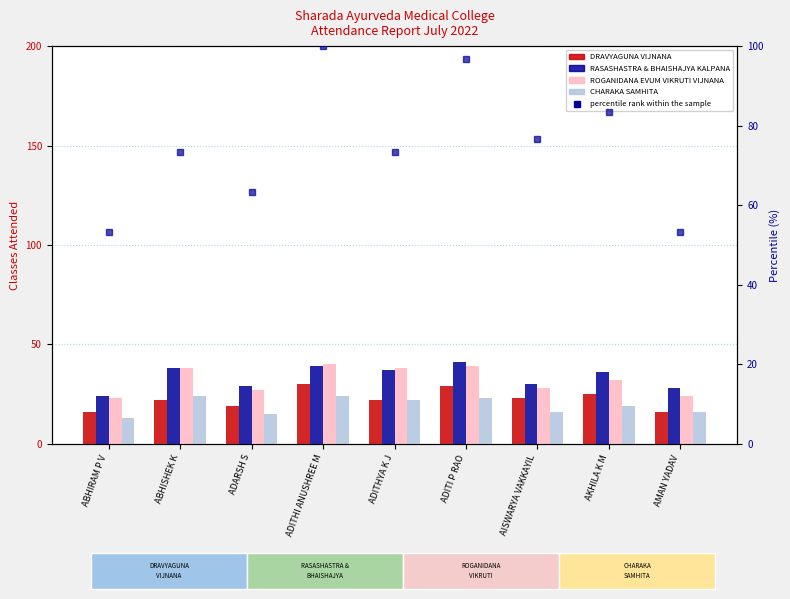

At which label does CHARAKA SAMHITA first exceed 19?

ABHISHEK K